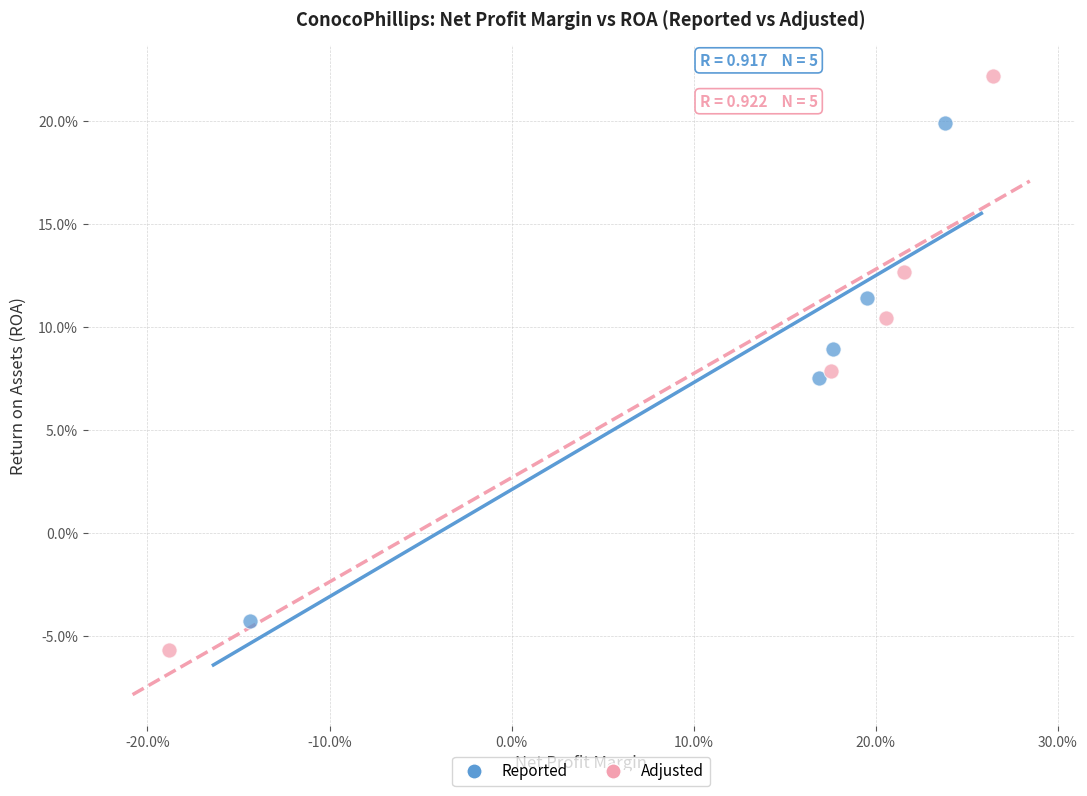

Which series has the widest spread of Y values?

Adjusted